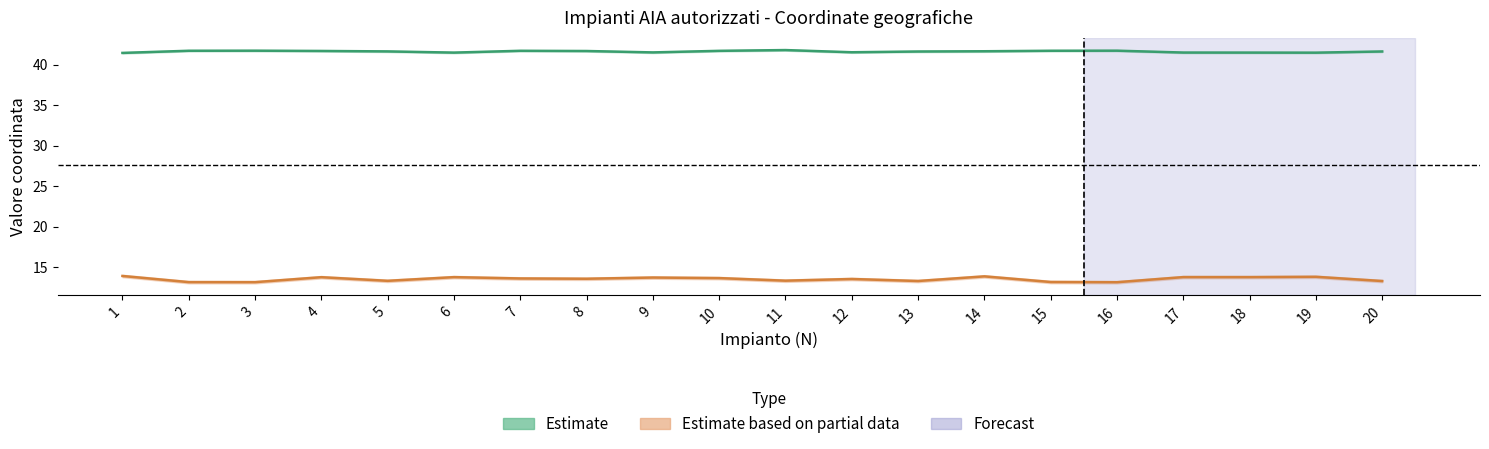

What is the value of the longitude point at the 6th from the left?

13.8